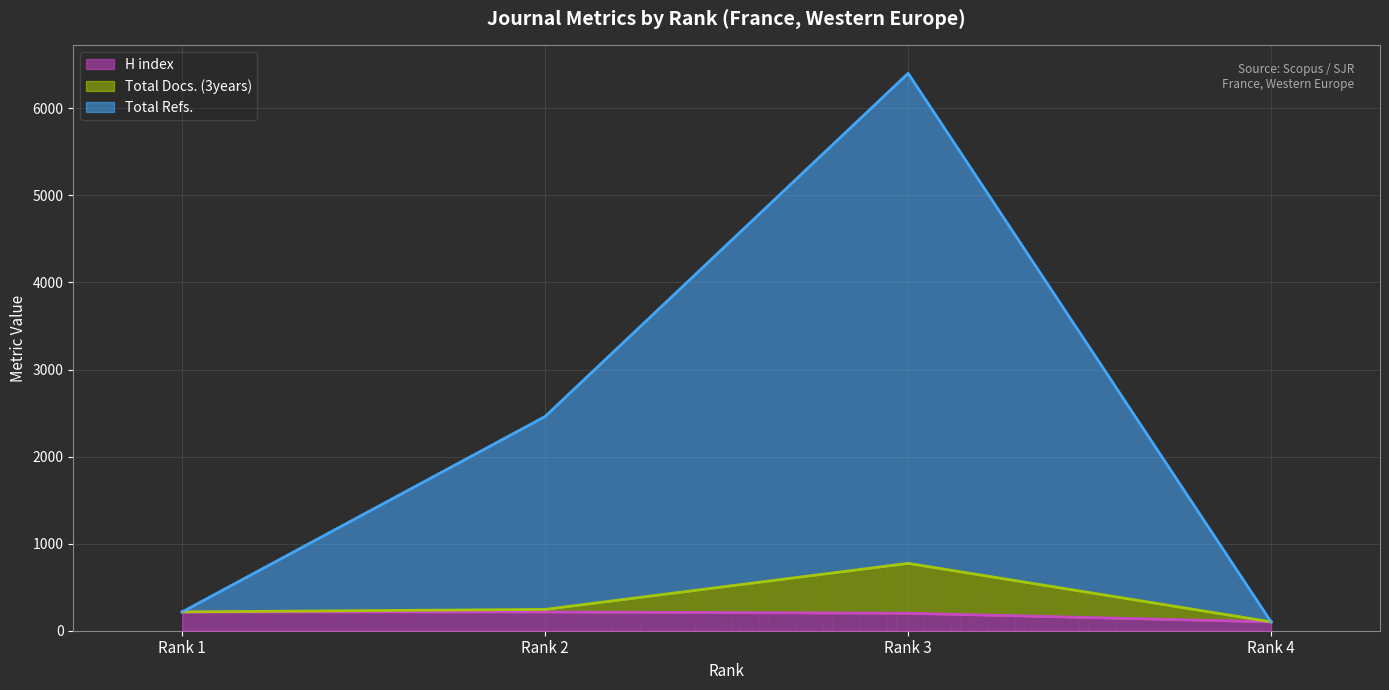

Which series has the largest total across all categories?

Total Refs.